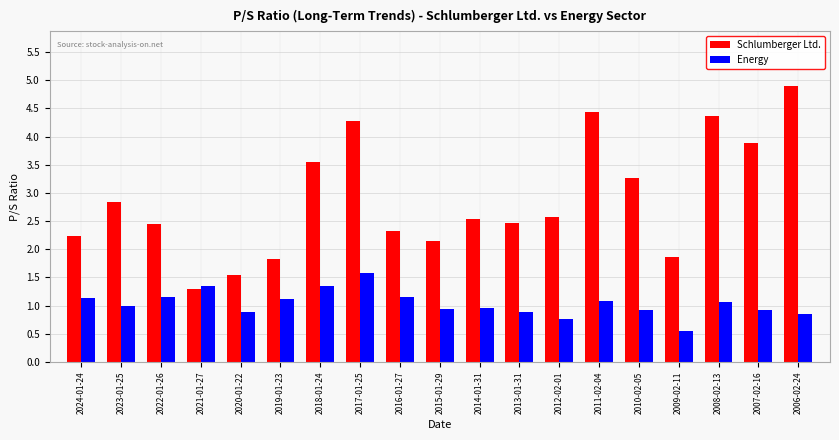

What is the average value of the Energy series?

1.0